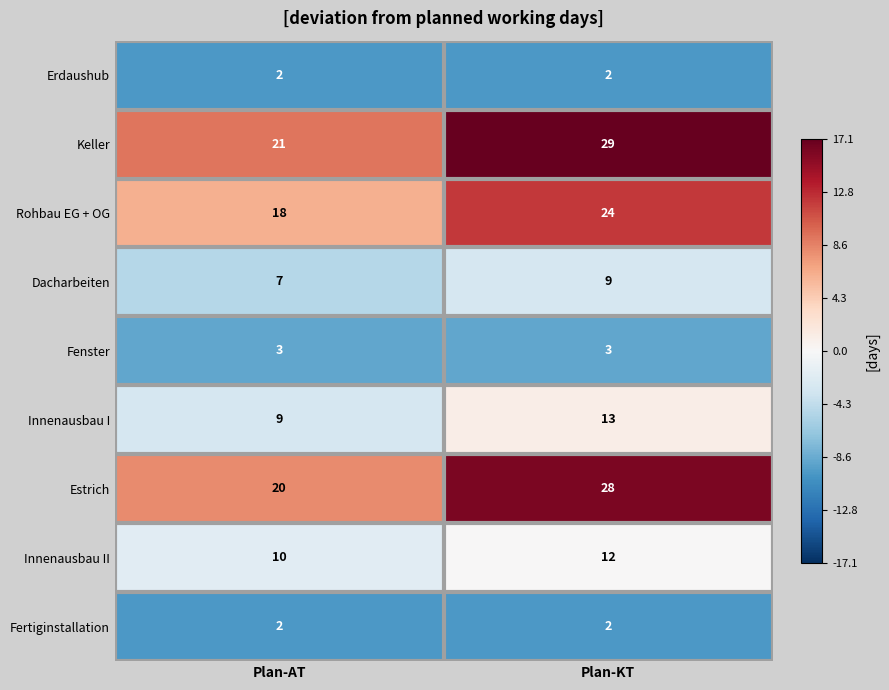

What is the spread (max minus min) of values at Plan-AT?

19